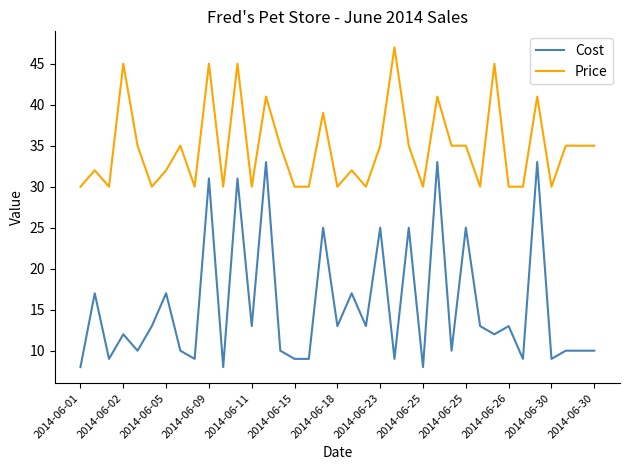

Which series has the widest spread of values?

Cost